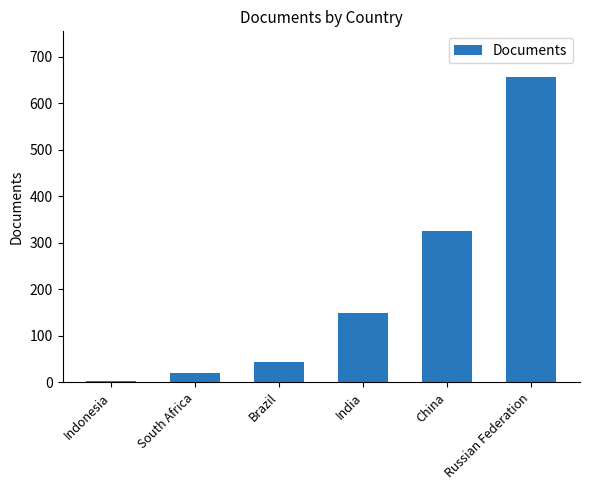

Reading left to right, transcribe all the data shown in this chart.

2	19	44	148	325	656